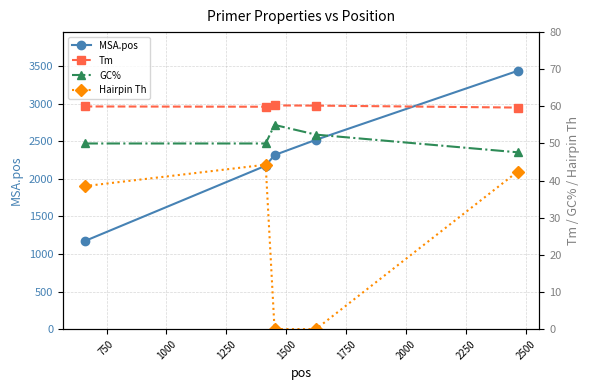

True or false: MSA.pos has more than 0 points higher than both neighbors.

False